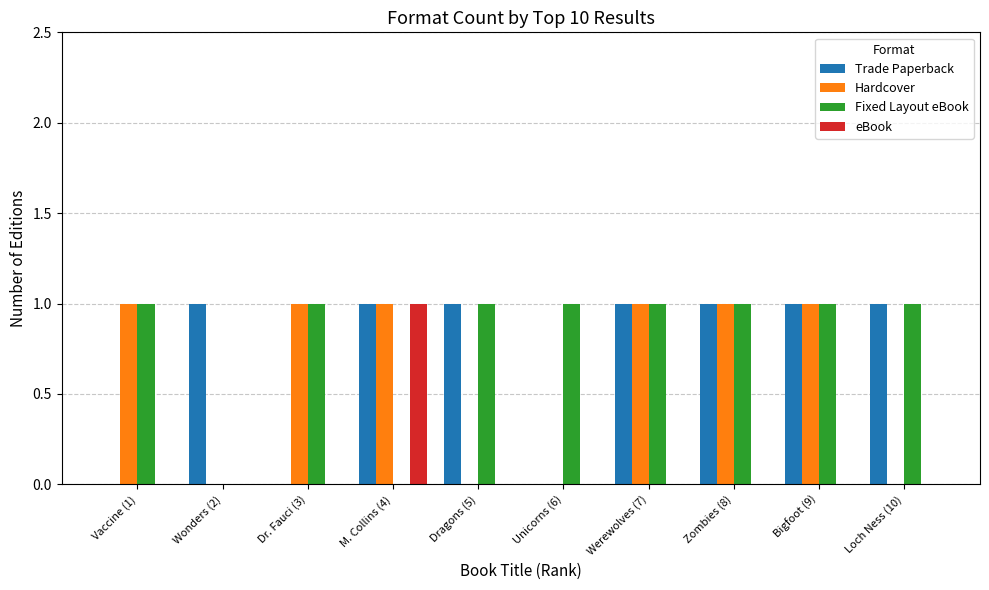

The value of Hardcover at Loch Ness (10) is 0. True or false?

True